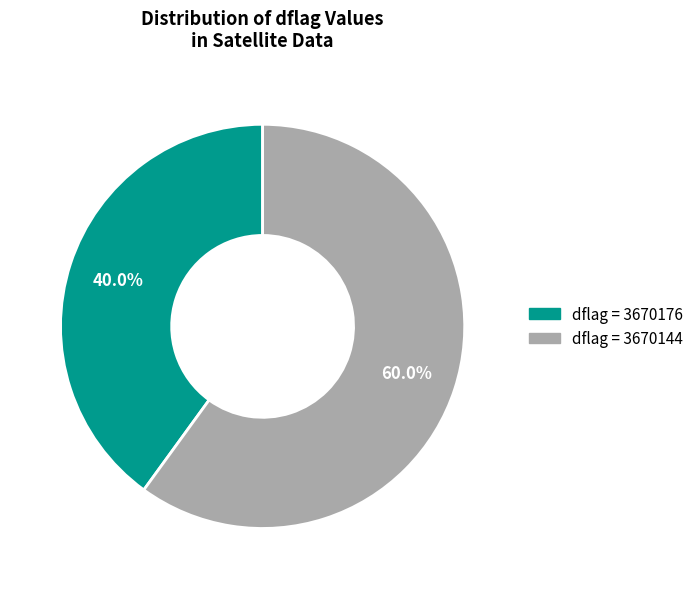

Is there any slice that represents more than half of the pie?

Yes